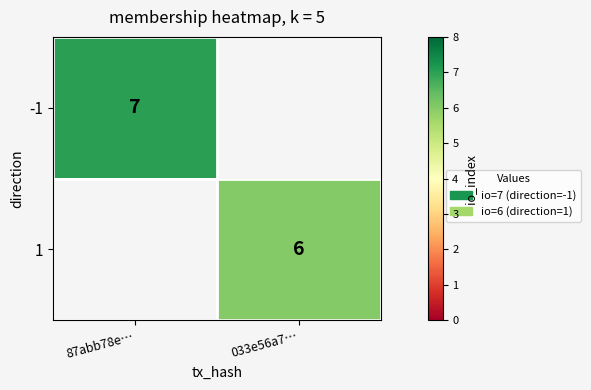

True or false: -1 has a value of 11 at 87abb78e….

False